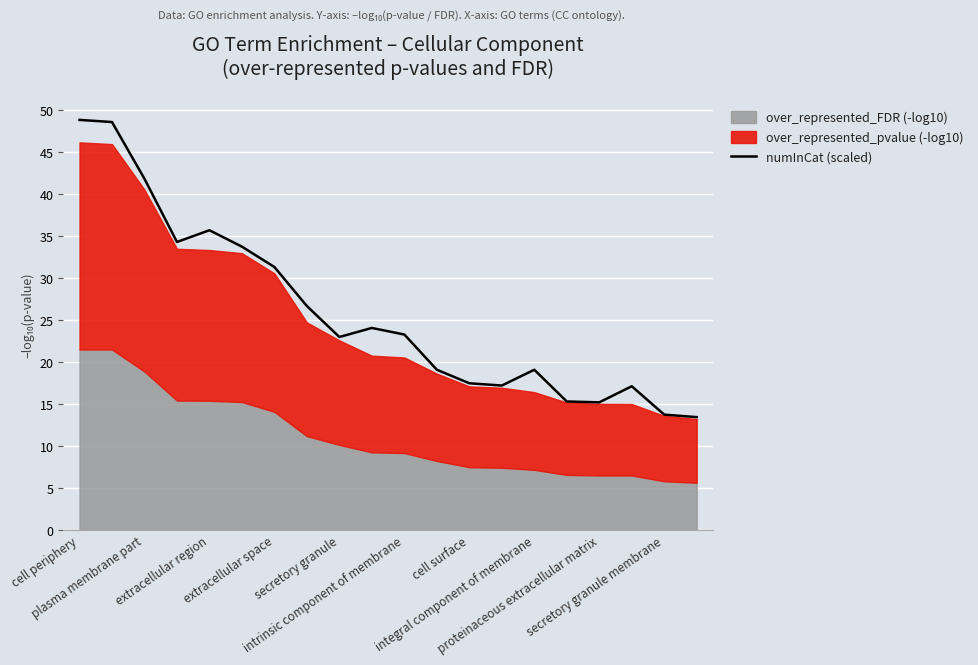

At which label does the data first exceed 23?

cell periphery